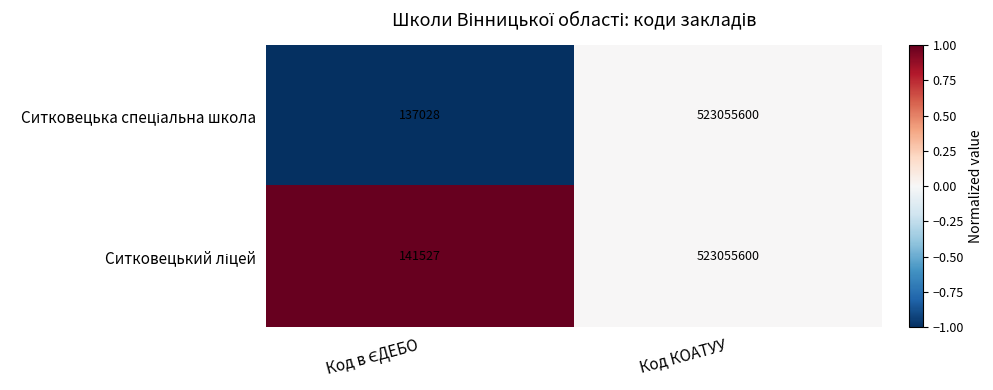

What is the maximum value shown in the chart?

523055600